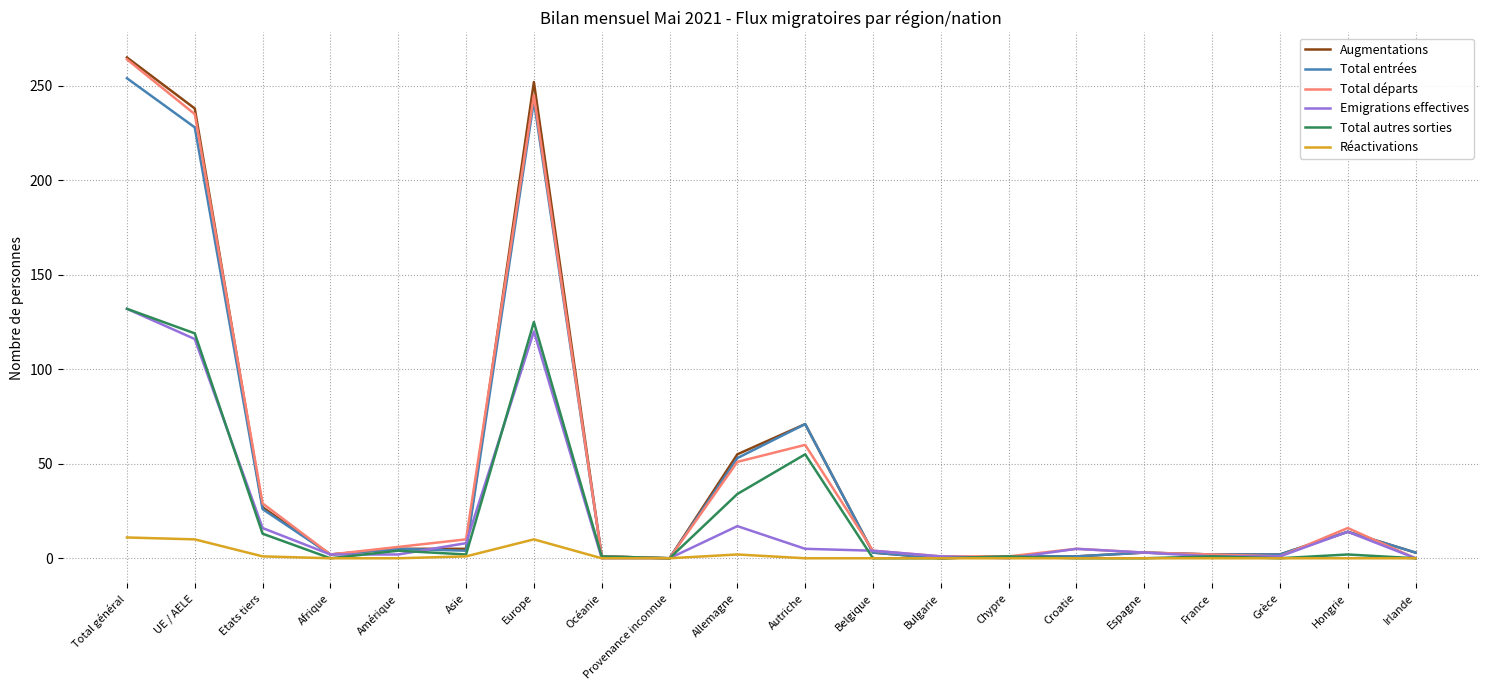

Between Total général and Croatie, which series saw the biggest shift?

Augmentations